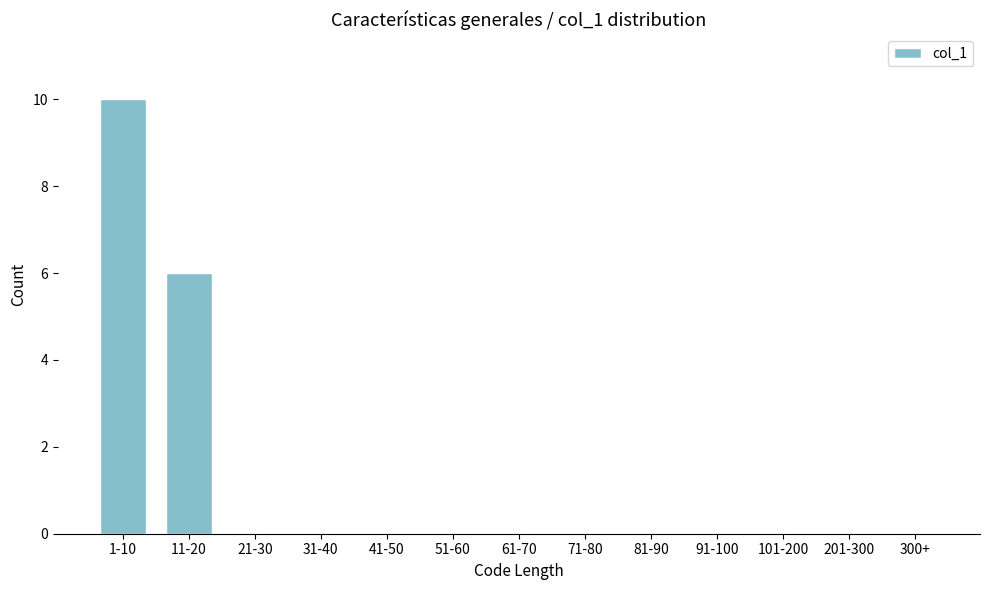

Reading left to right, transcribe all the data shown in this chart.

1-10=10	11-20=6	21-30=0	31-40=0	41-50=0	51-60=0	61-70=0	71-80=0	81-90=0	91-100=0	101-200=0	201-300=0	300+=0